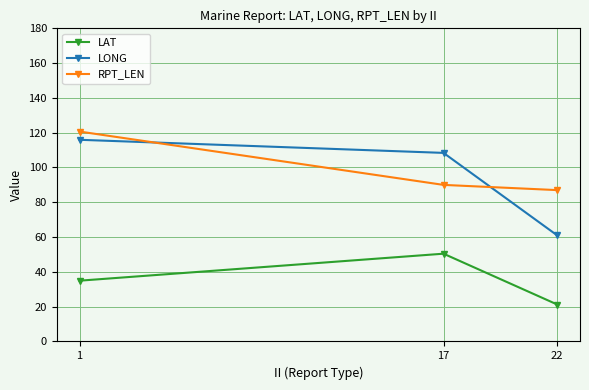

Where is LONG nearest to the value 88?

17